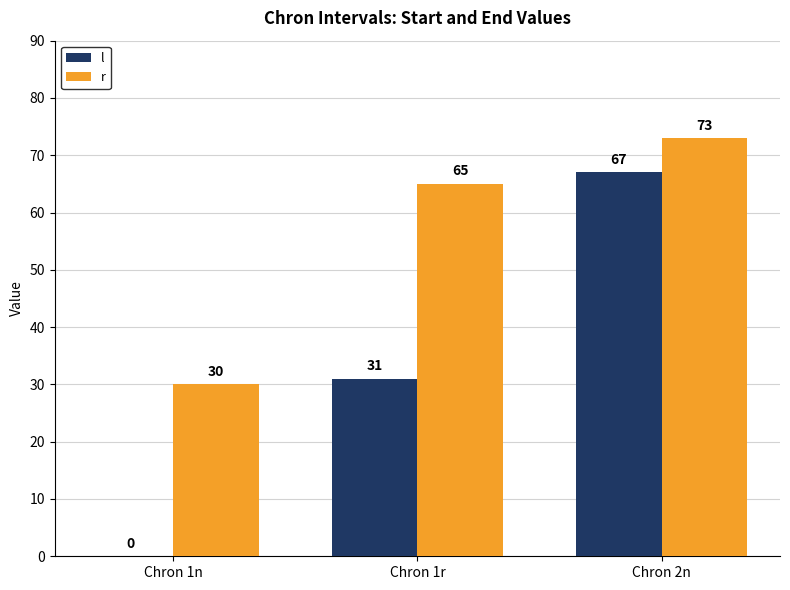

What is the total value across all series at Chron 1n?

30